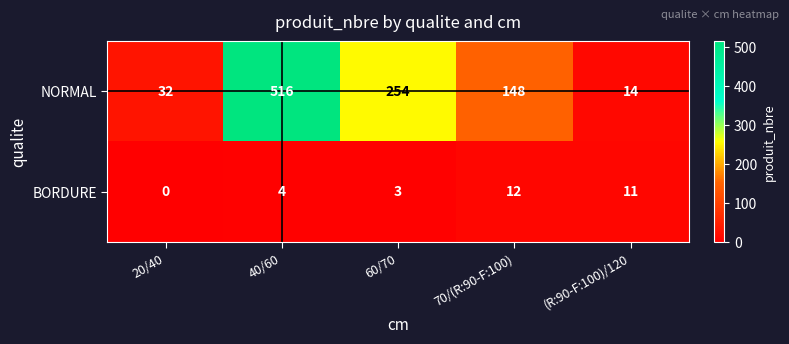

What is the difference between the highest and lowest values at (R:90-F:100)/120?

3